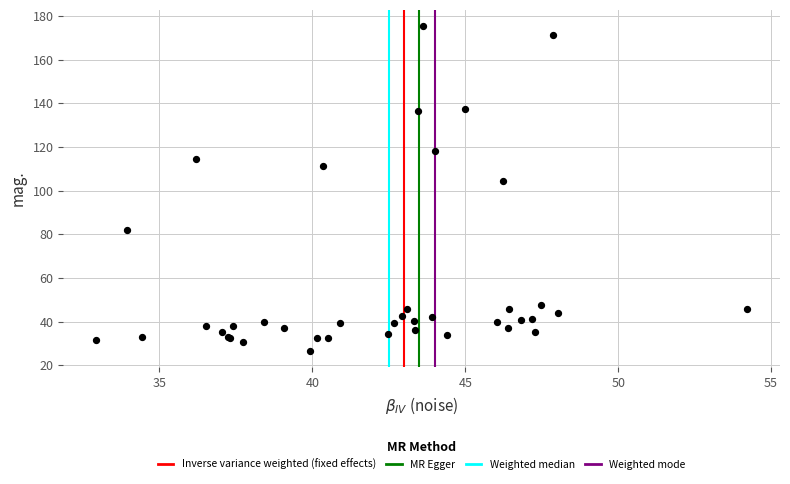

What Y value in the scatter plot is closest to 100?

104.5